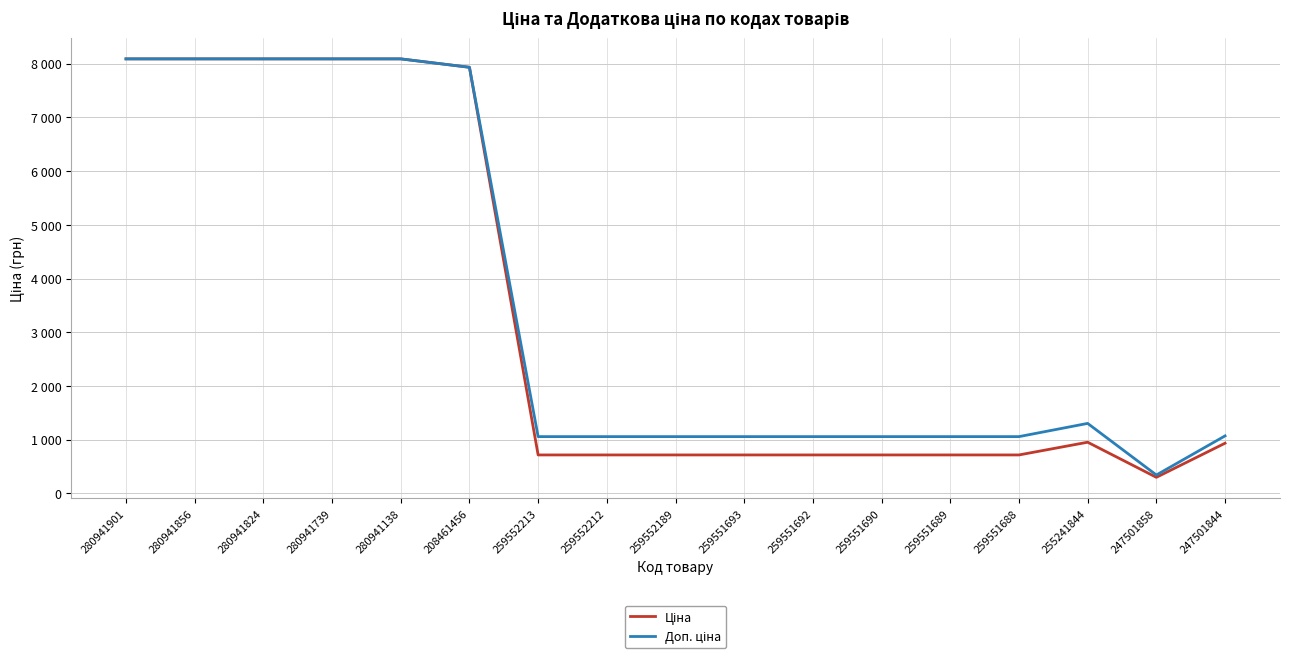

Which series has the largest range (max minus min)?

Ціна